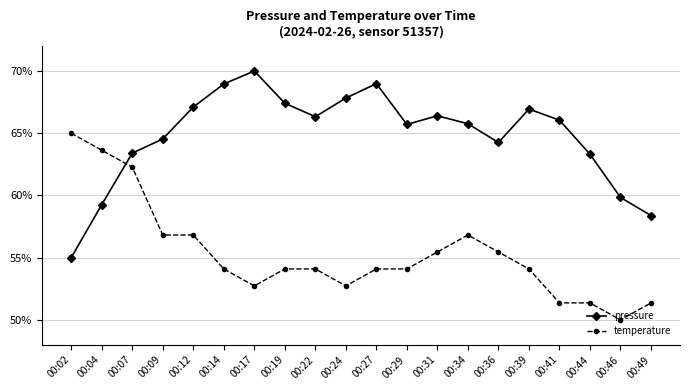

How many intersections are there between pressure and temperature?

1